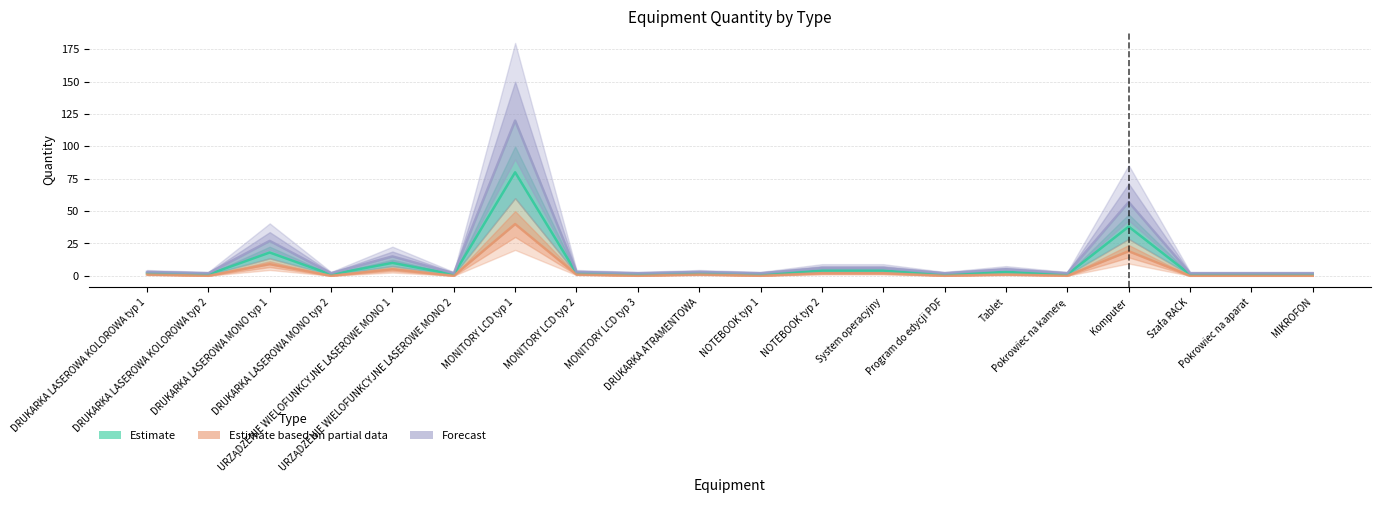

List the labels in order of Estimate value, largest first.

MONITORY LCD typ 1, Komputer, DRUKARKA LASEROWA MONO typ 1, URZĄDZENIE WIELOFUNKCYJNE LASEROWE MONO 1, NOTEBOOK typ 2, System operacyjny, Tablet, DRUKARKA LASEROWA KOLOROWA typ 1, MONITORY LCD typ 2, DRUKARKA ATRAMENTOWA, DRUKARKA LASEROWA KOLOROWA typ 2, DRUKARKA LASEROWA MONO typ 2, URZĄDZENIE WIELOFUNKCYJNE LASEROWE MONO 2, MONITORY LCD typ 3, NOTEBOOK typ 1, Program do edycji PDF, Pokrowiec na kamerę, Szafa RACK, Pokrowiec na aparat, MIKROFON